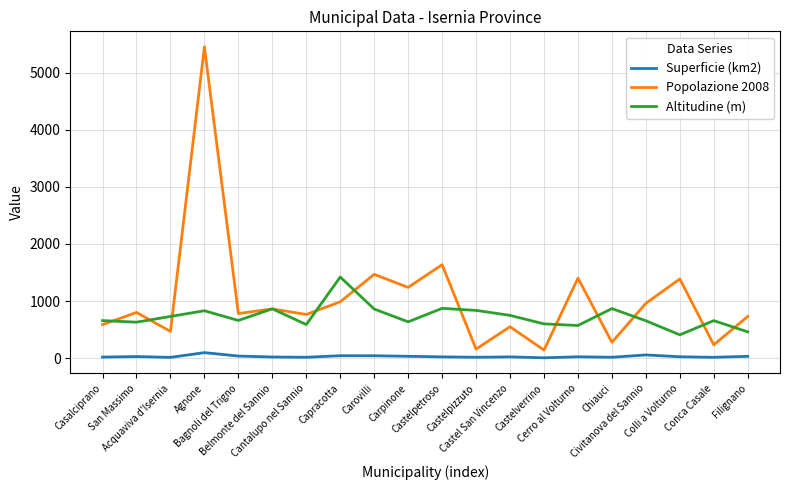

What is the minimum value shown in the chart?

6.2